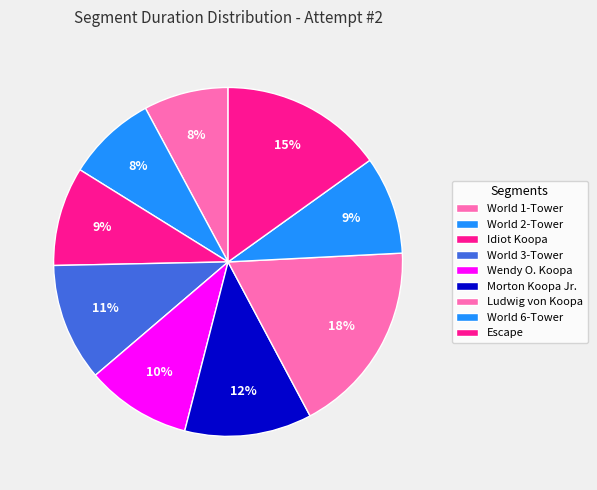

Is there any slice that represents more than half of the pie?

No